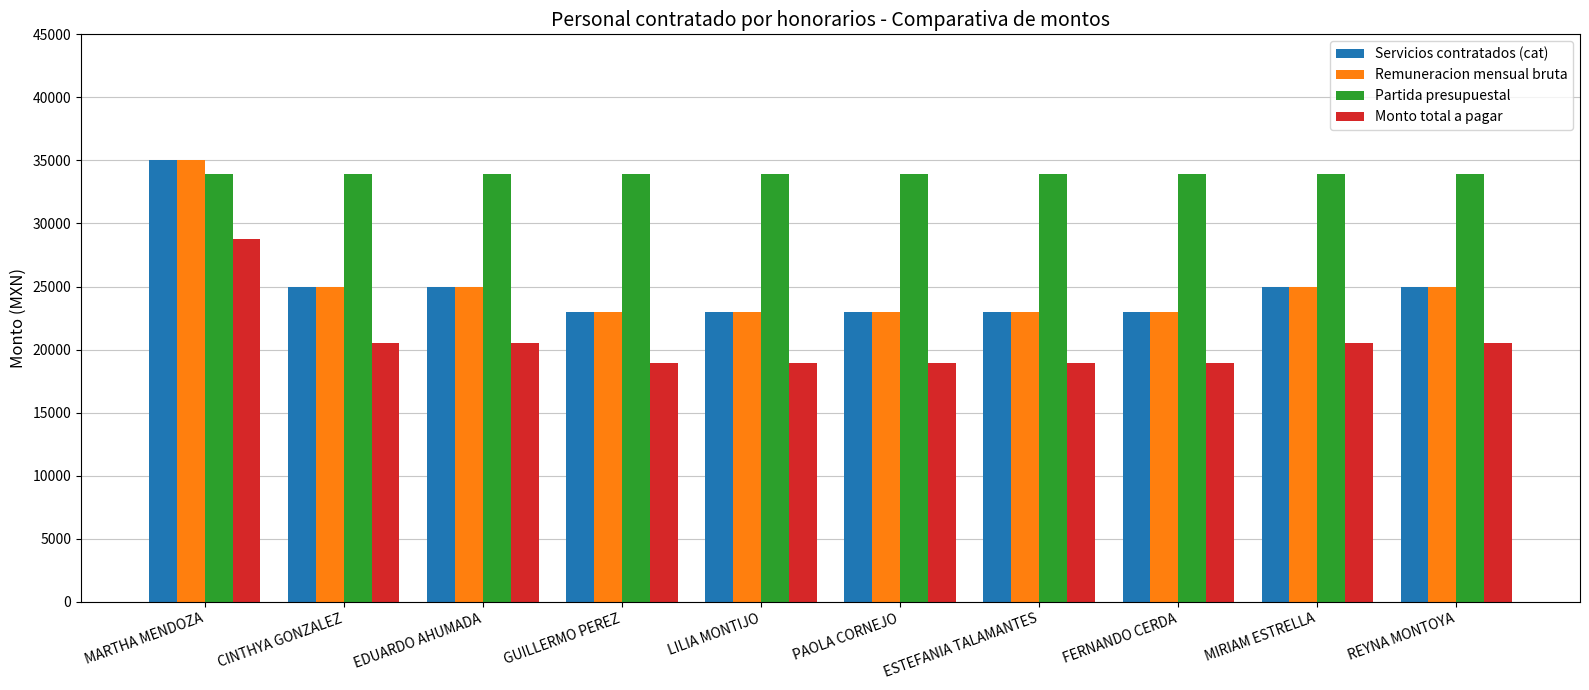

Are the bars grouped side by side (vs. stacked)?

Yes